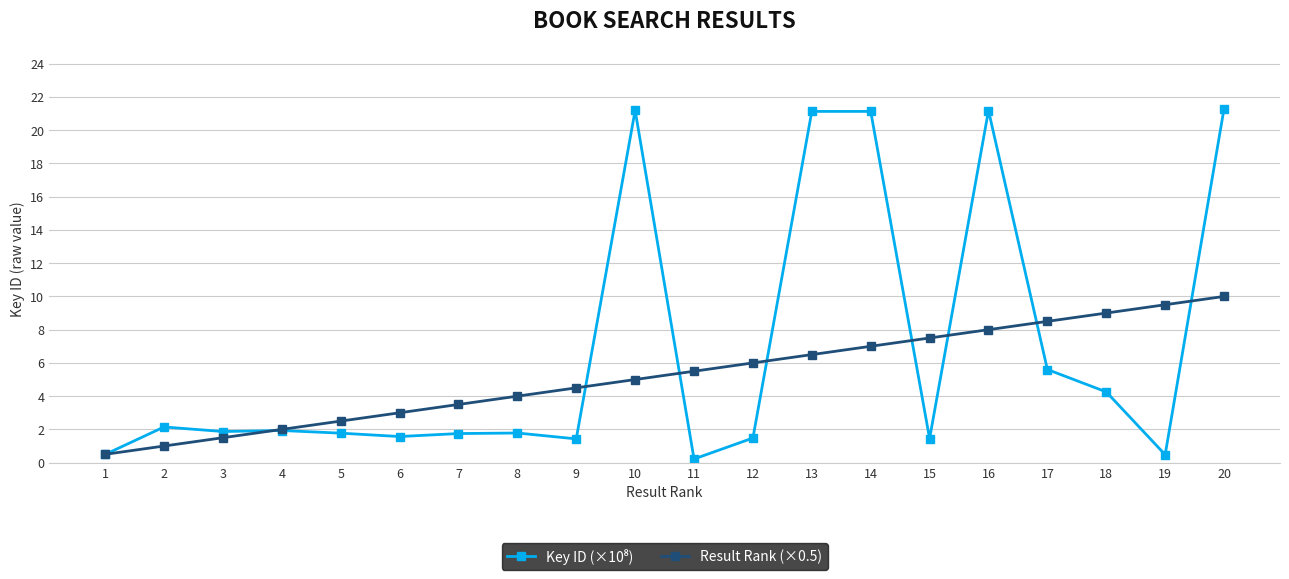

True or false: Result Rank (×0.5) has a value of 0.5 at 1.

True